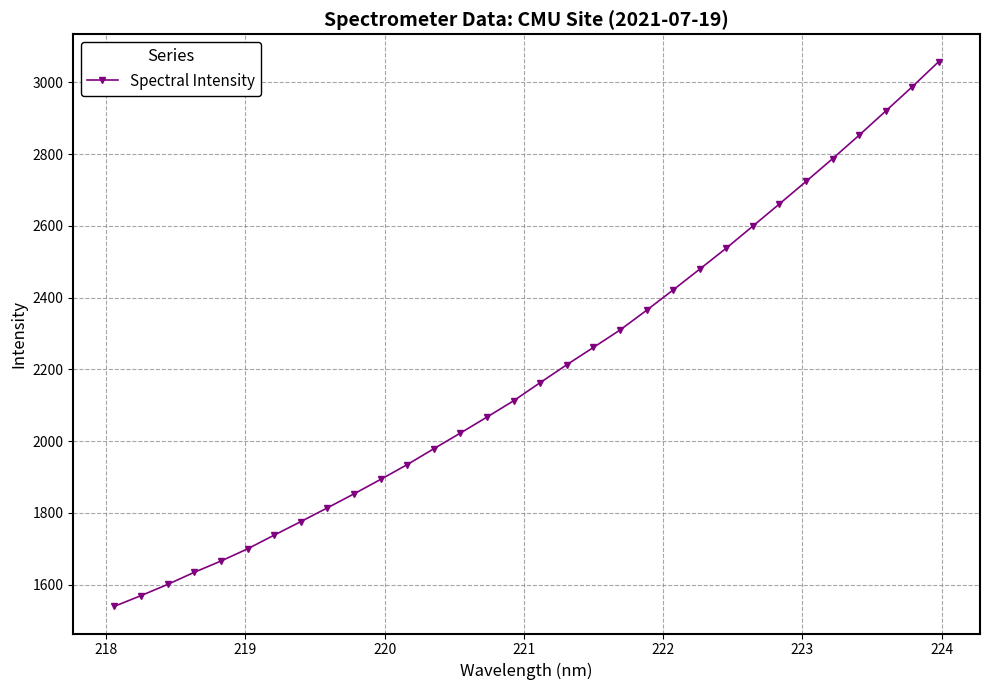

Does the chart display data point markers on the line(s)?

Yes